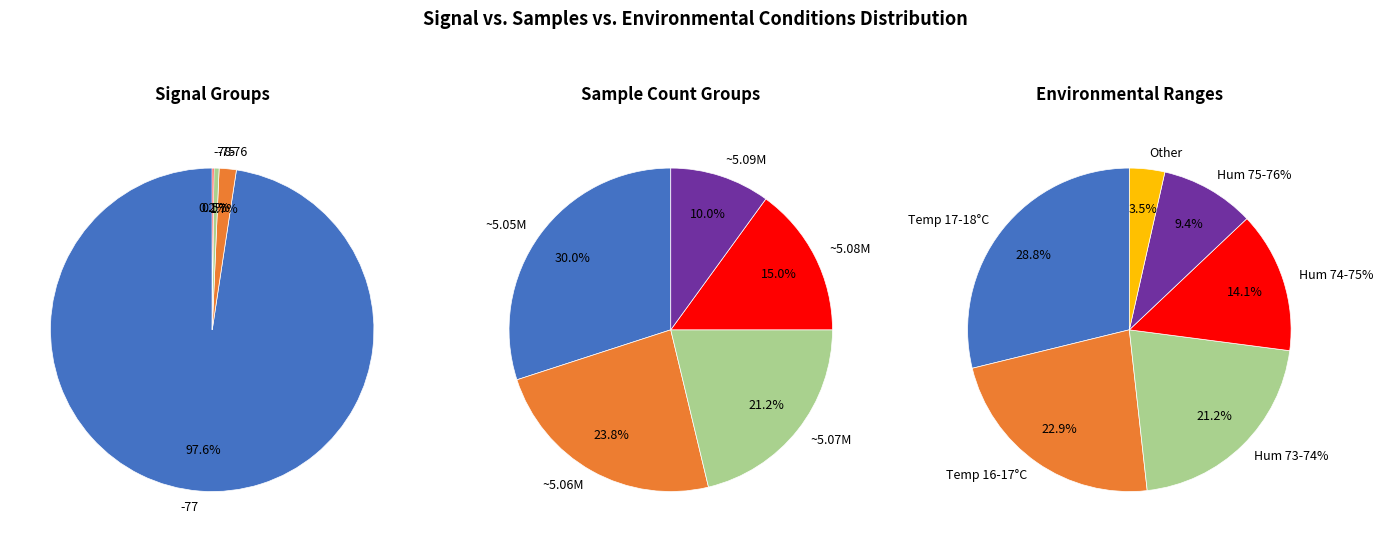

The -77 slice represents 21% of the pie. True or false?

False